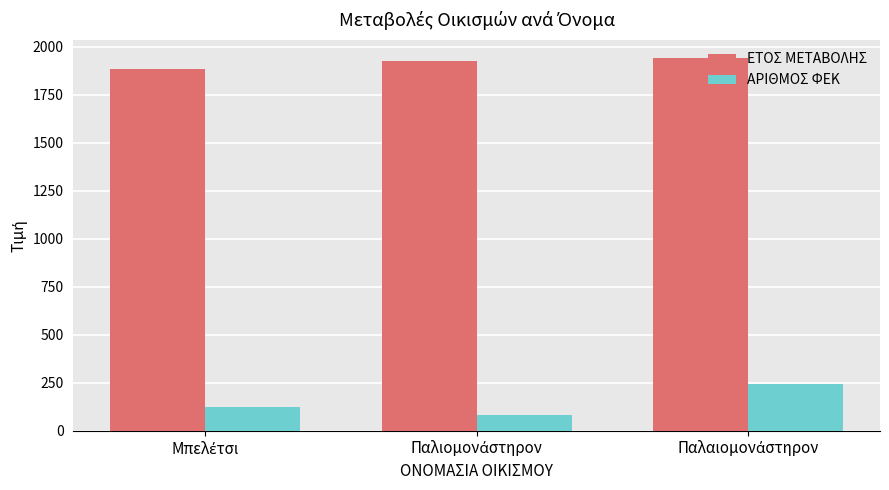

What is the average value of the ΑΡΙΘΜΟΣ ΦΕΚ series?

150